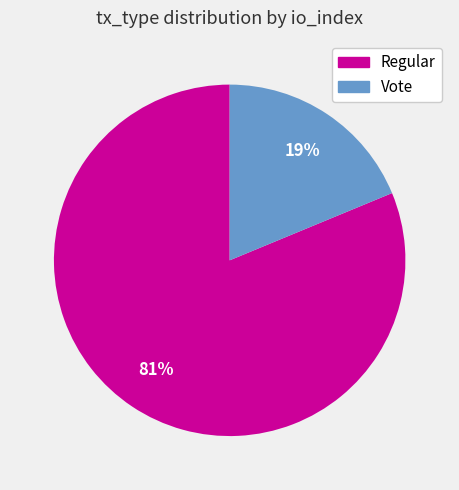

Is the sum of Vote and Regular greater than half?

Yes